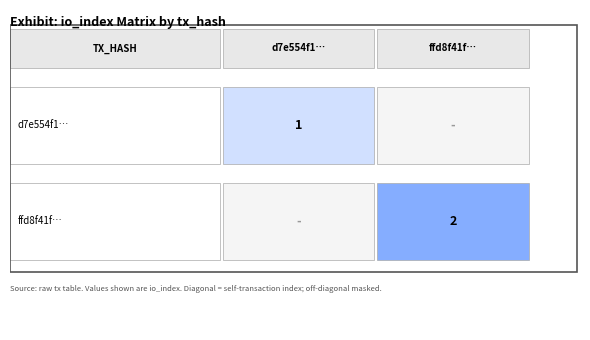

Which series has the largest total across all categories?

ffd8f41f26348f13be9b63dc644c1fa62382f7d